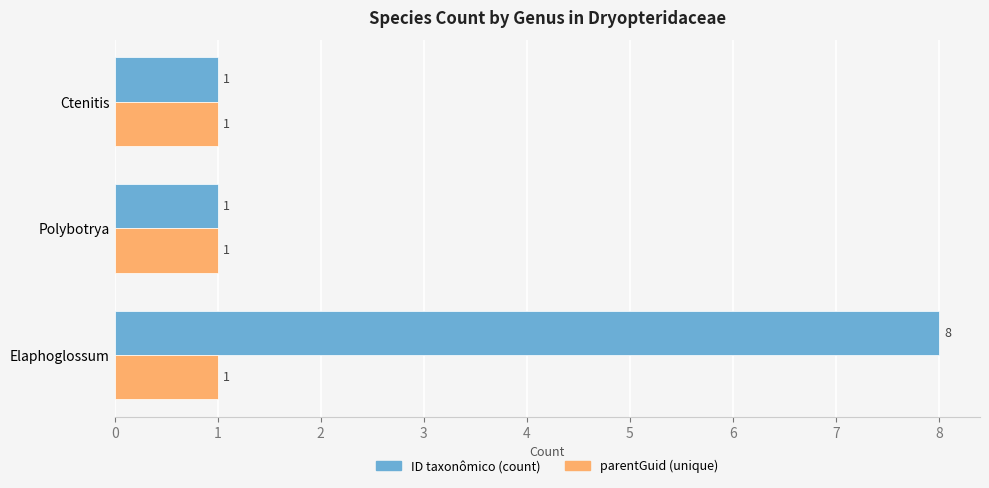

What is the difference between the ID taxonômico (count) values at Ctenitis and Elaphoglossum?

7